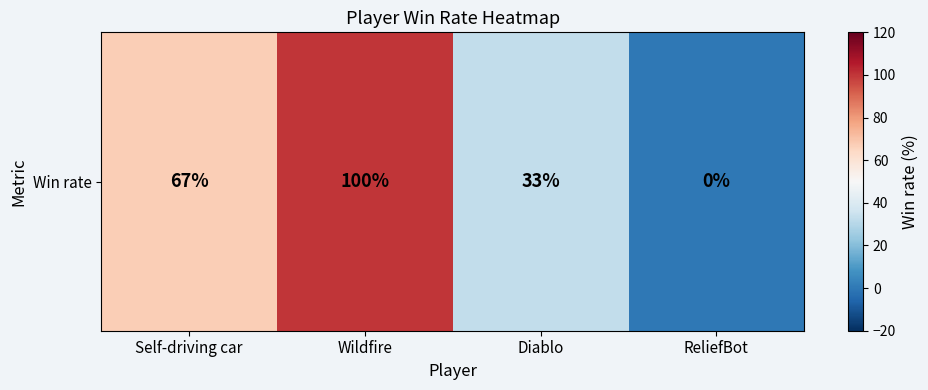

Which has a higher value, Diablo or Self-driving car?

Self-driving car